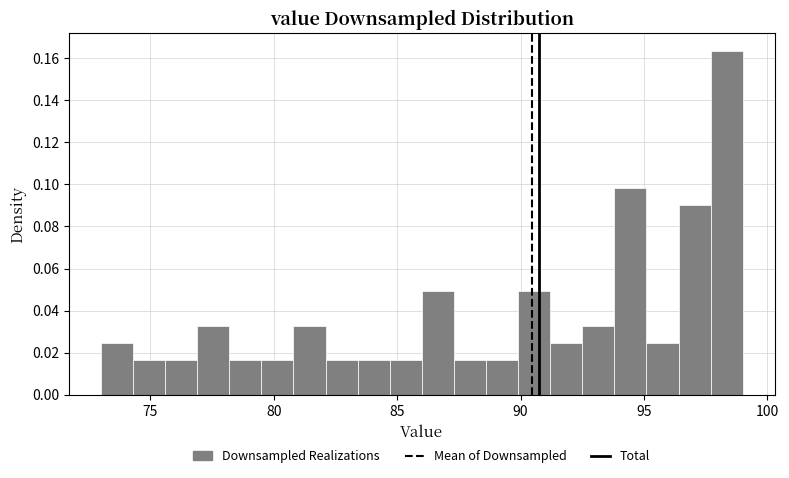

Around what value on the x-axis is the tallest bar? Give the approximate position of its centre, as read against the axis.

98.5